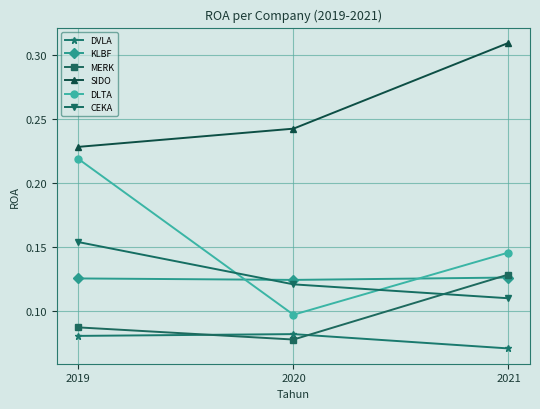

Which category has the lowest value in the SIDO series?

2019